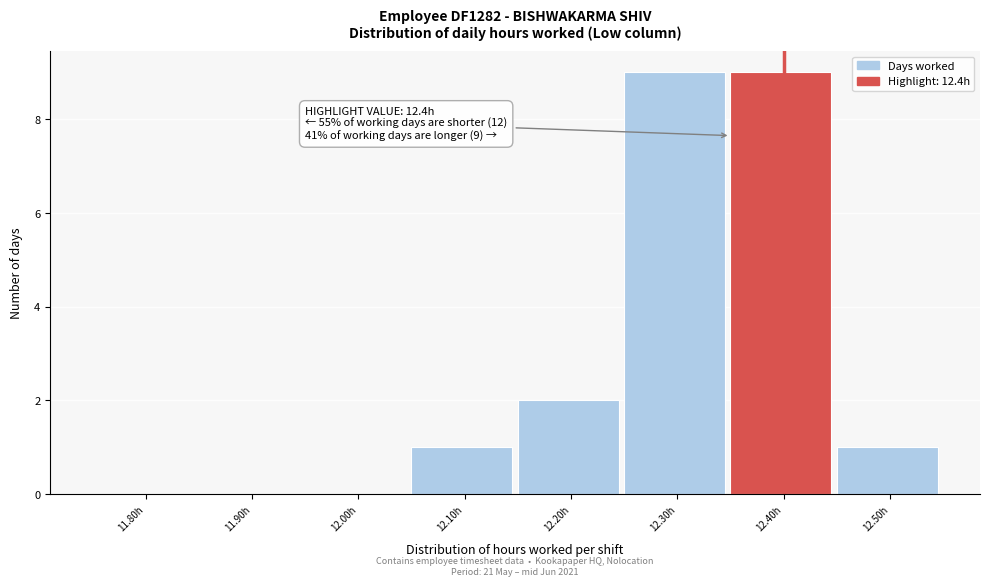

Reading left to right, transcribe all the data shown in this chart.

11.80h=0	11.90h=0	12.00h=0	12.10h=1	12.20h=2	12.30h=9	12.40h=9	12.50h=1